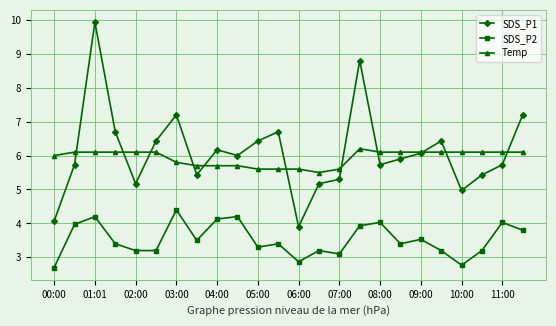

How many lines are shown in the chart?

3